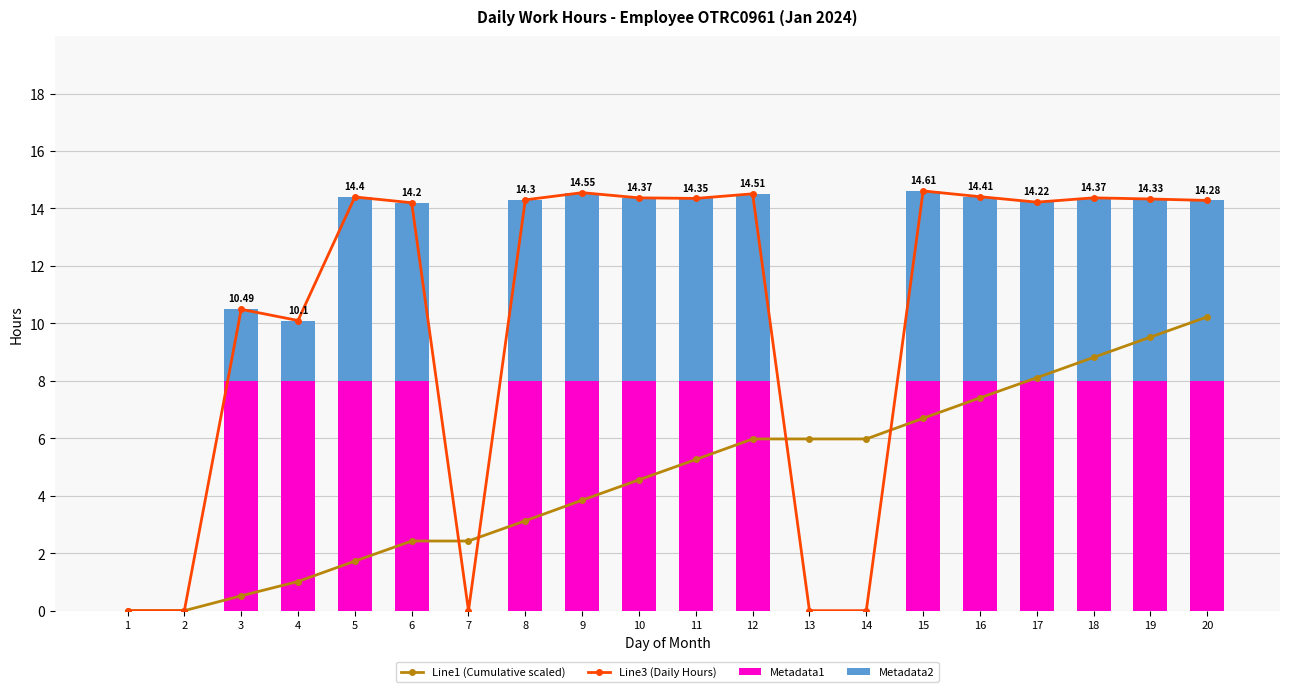

Is it true that Metadata1 equals 8.0 at 3?

True